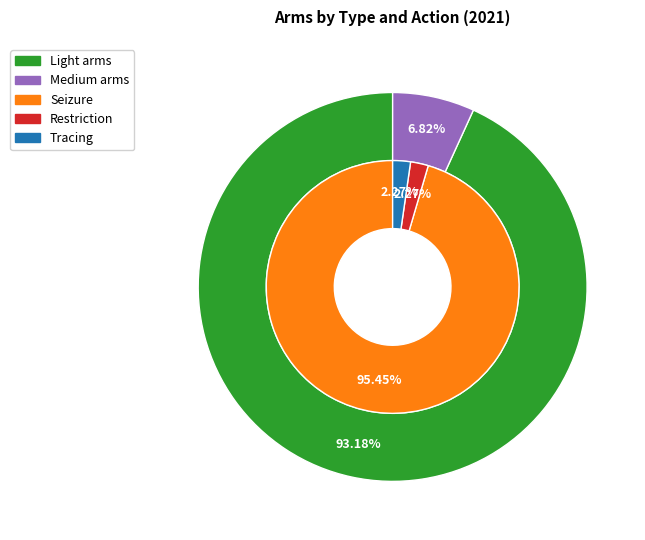

Do Restriction and Light arms together represent more than half of the pie?

No